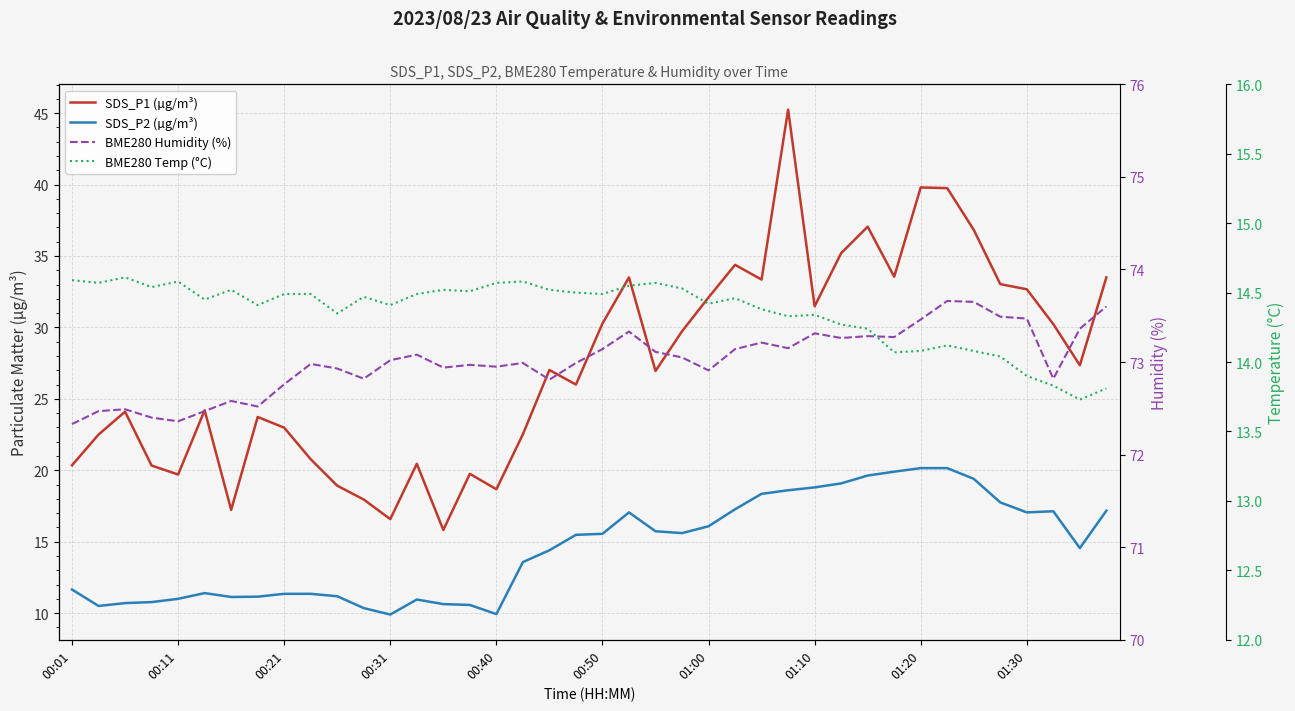

Where is SDS_P2 (µg/m³) nearest to the value 15?

38